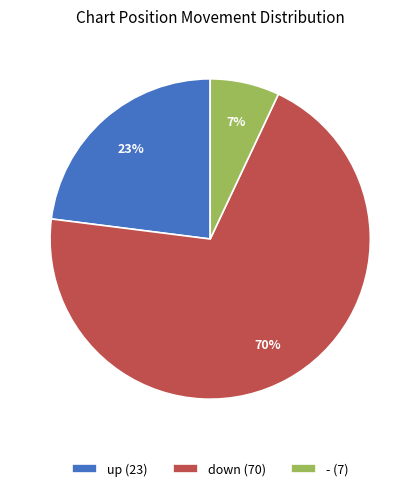

Is down the majority of the pie?

Yes